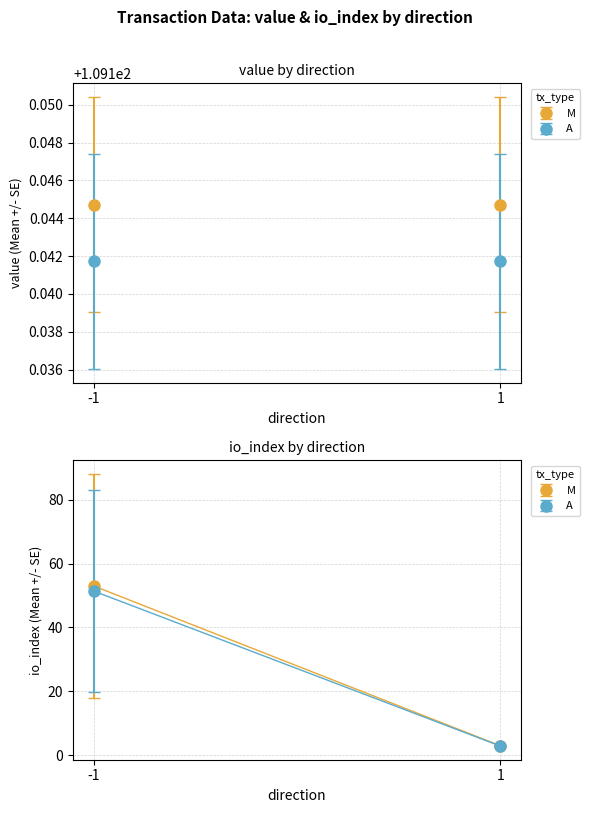

What is the sum of the value values at -1 and -1?

218.3